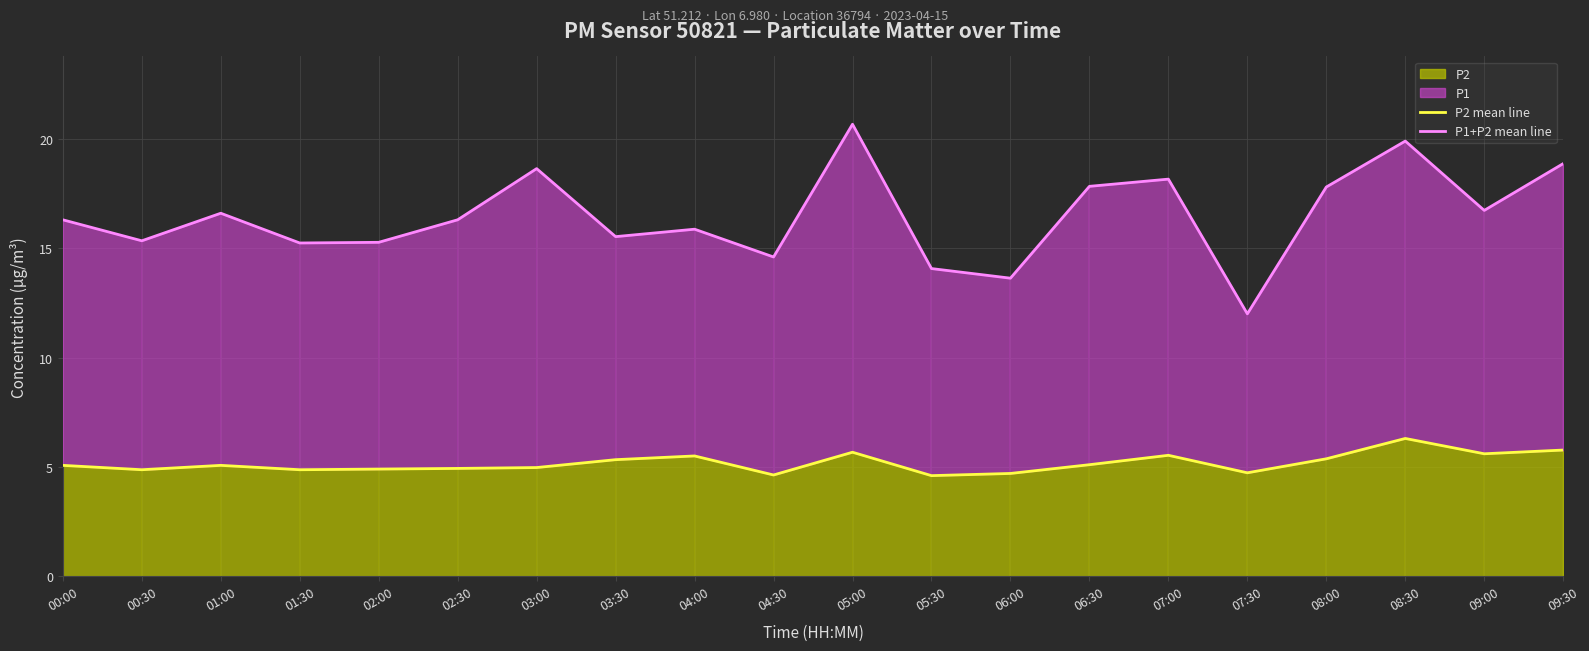

True or false: P1+P2 mean line and P2 mean line intersect in this chart.

False